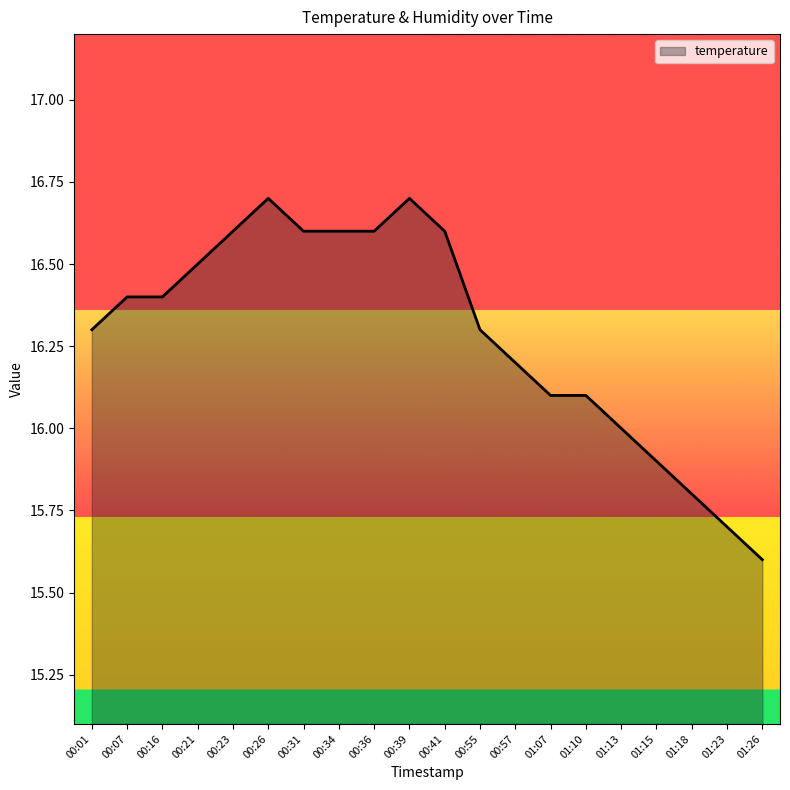

True or false: the data shows 23.2 at 01:26.

False